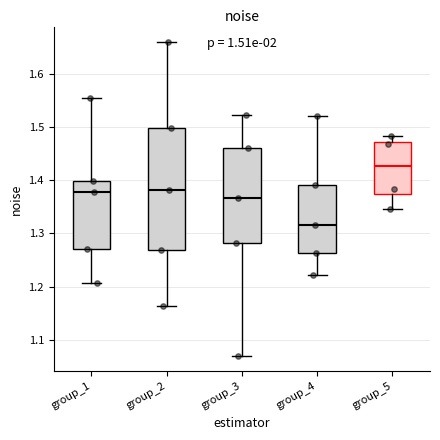

Where does the median line of the box for group_2 sit on the y-axis? The values are not printed on the chart, so give them approximately, as read against the axis.

1.38